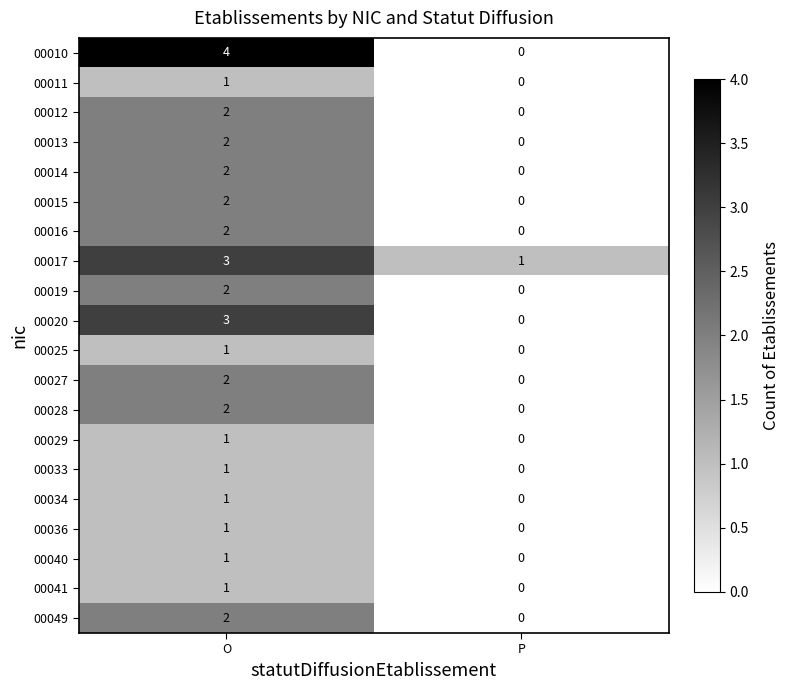

What is the spread (max minus min) of values at O?

3